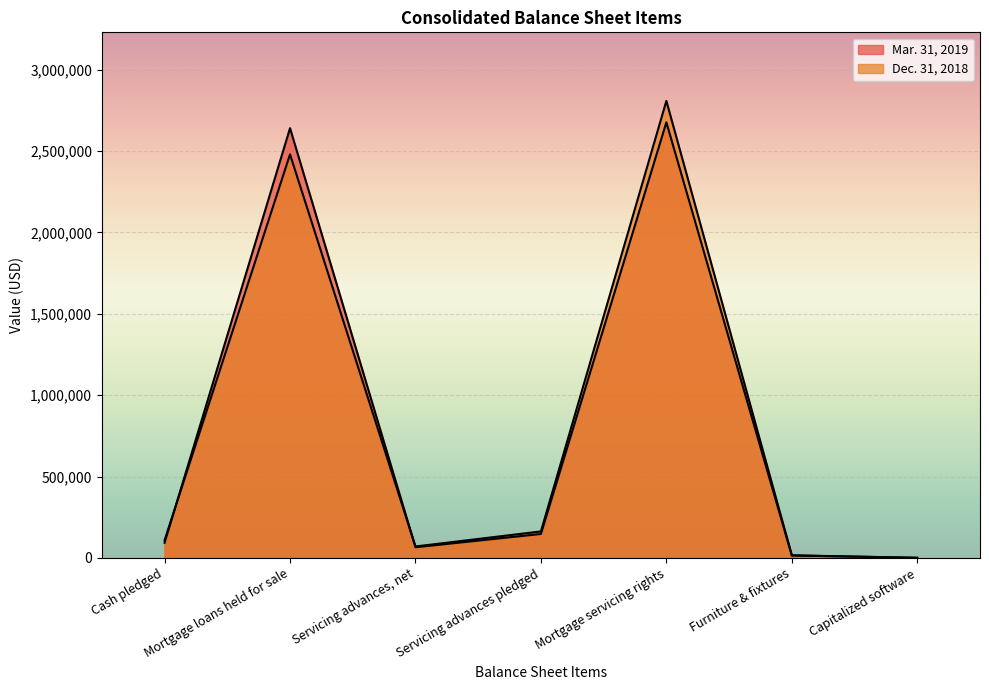

Which series has the largest total across all categories?

Dec. 31, 2018